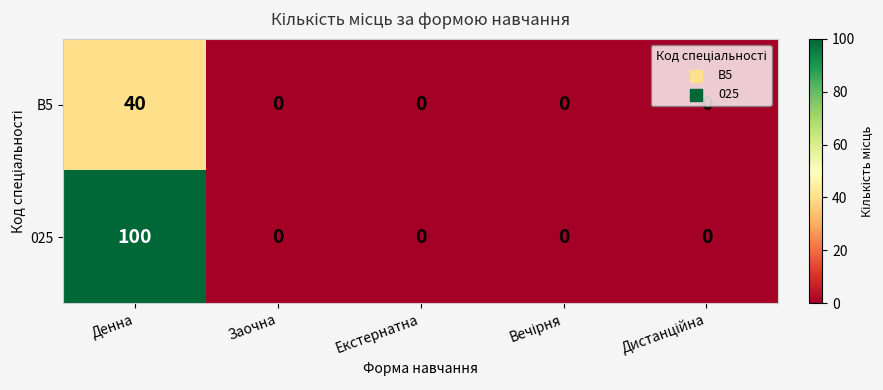

True or false: 025 has a value of 0 at Екстернатна.

True